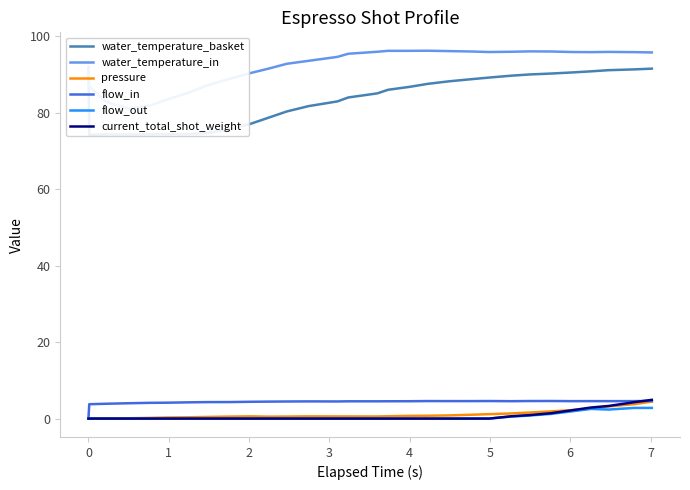

True or false: current_total_shot_weight has more than 2 interior local peaks.

False